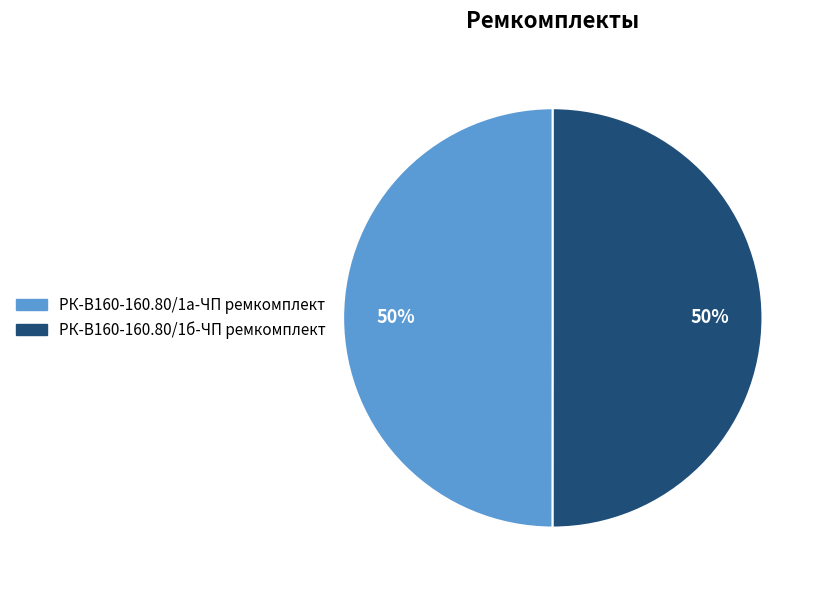

How many slices are in this pie chart?

2